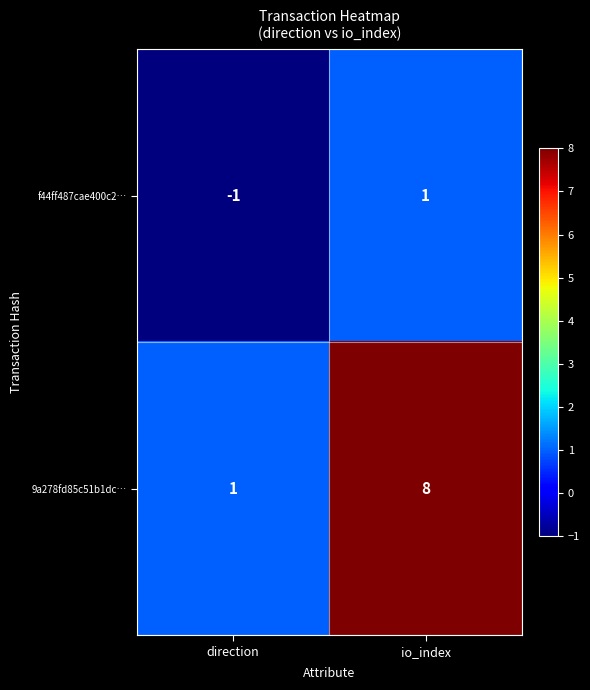

Reading left to right, what are all the values shown in this chart?

f44ff487cae400c2…: -1	1
9a278fd85c51b1dc…: 1	8